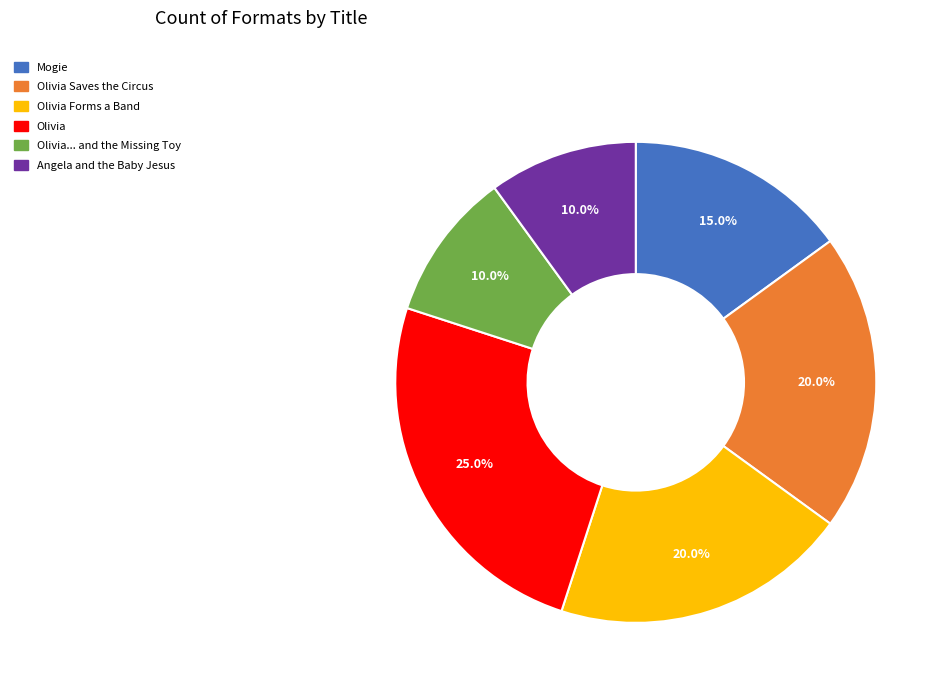

How many segments does this pie chart have?

6